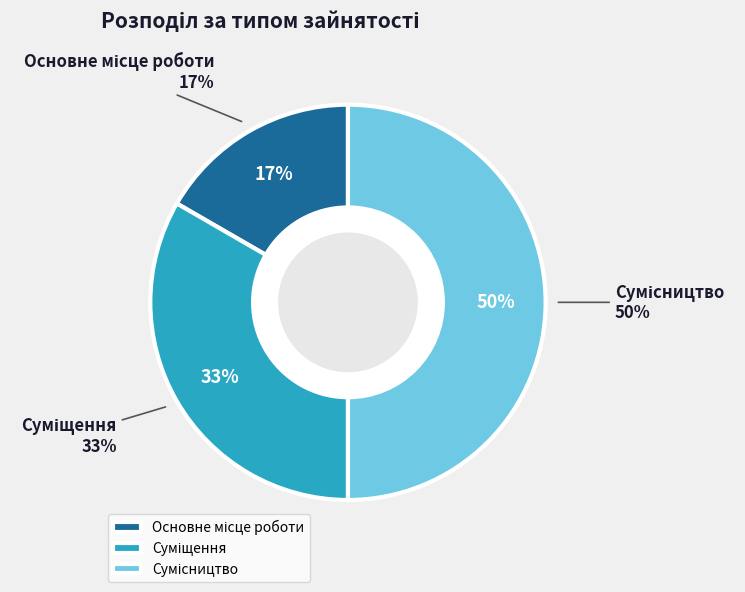

What is the smallest slice in the pie chart?

Основне місце роботи